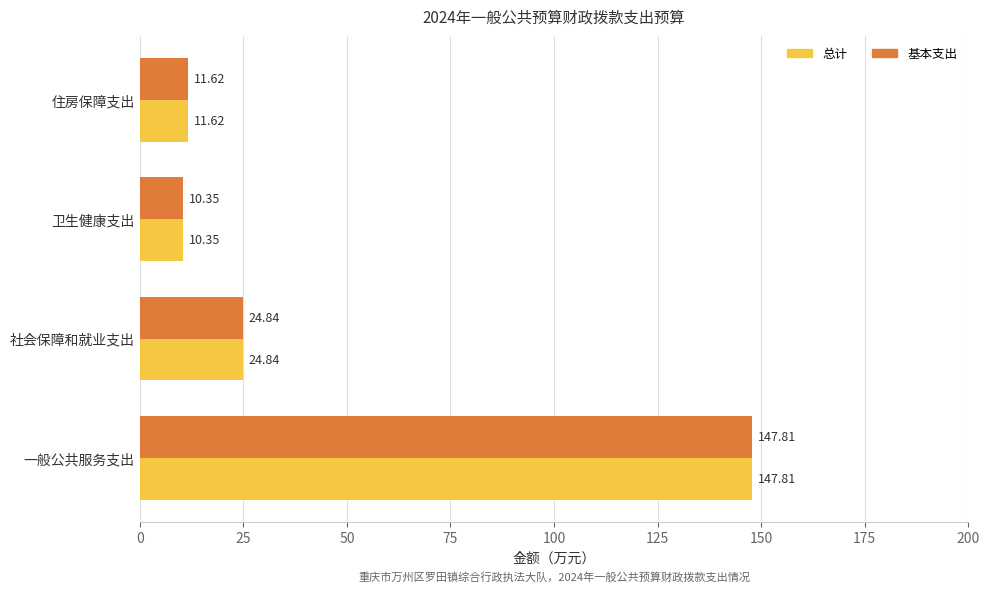

What is the sum of the 基本支出 values at 住房保障支出 and 一般公共服务支出?

159.4